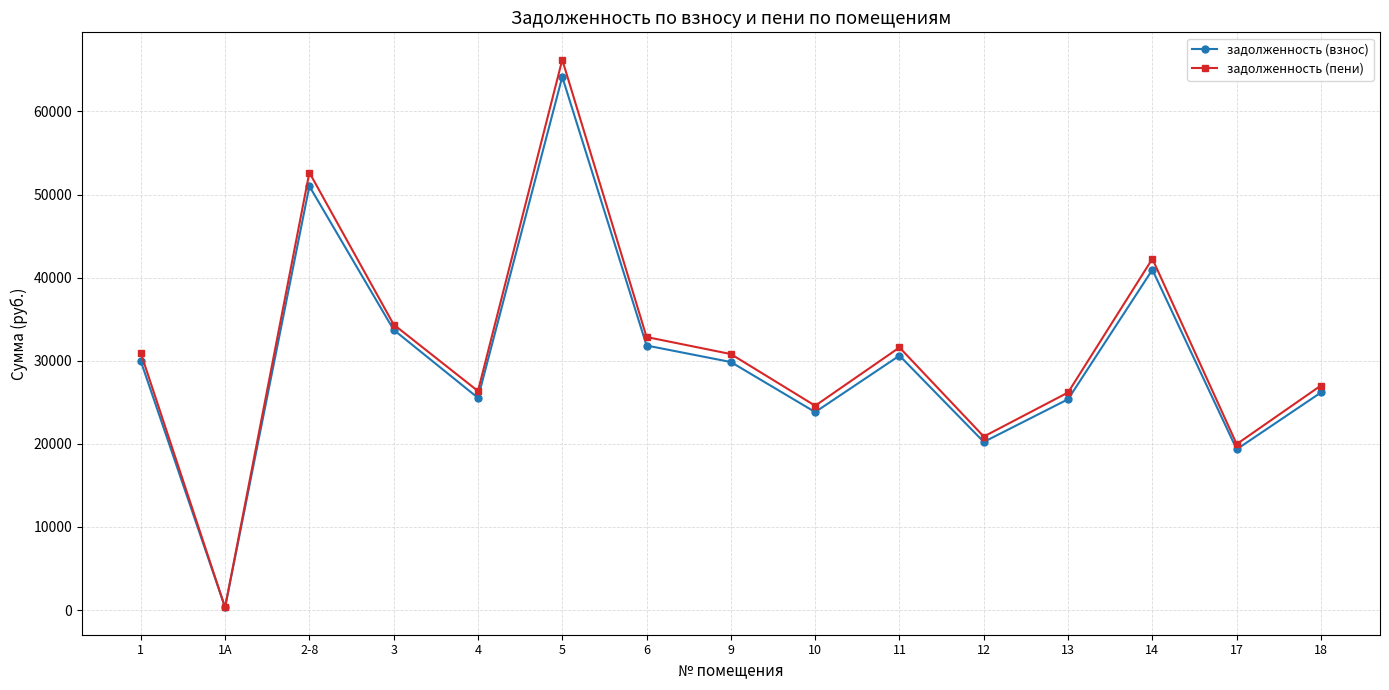

The value of задолженность (взнос) at 9 is 18267.2. True or false?

False